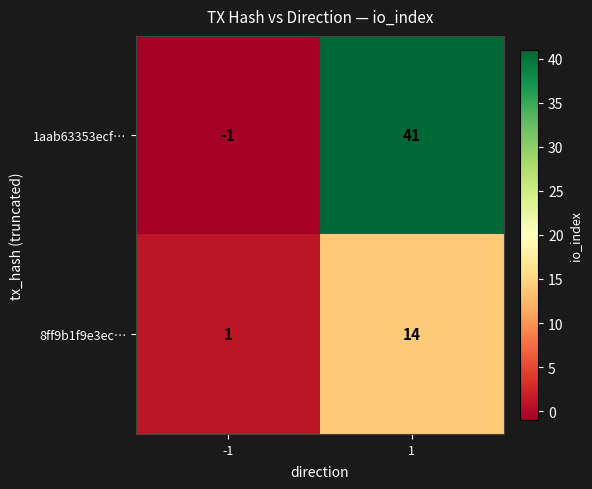

Reading left to right, what are all the values shown in this chart?

1aab63353ecf…: -1=-1	1=41
8ff9b1f9e3ec…: -1=1	1=14